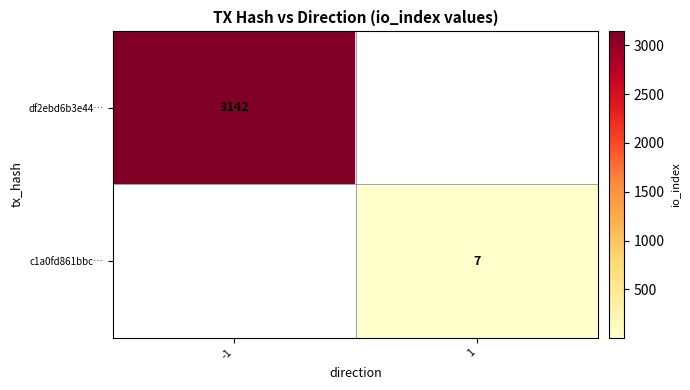

How many categories are shown in the chart?

2